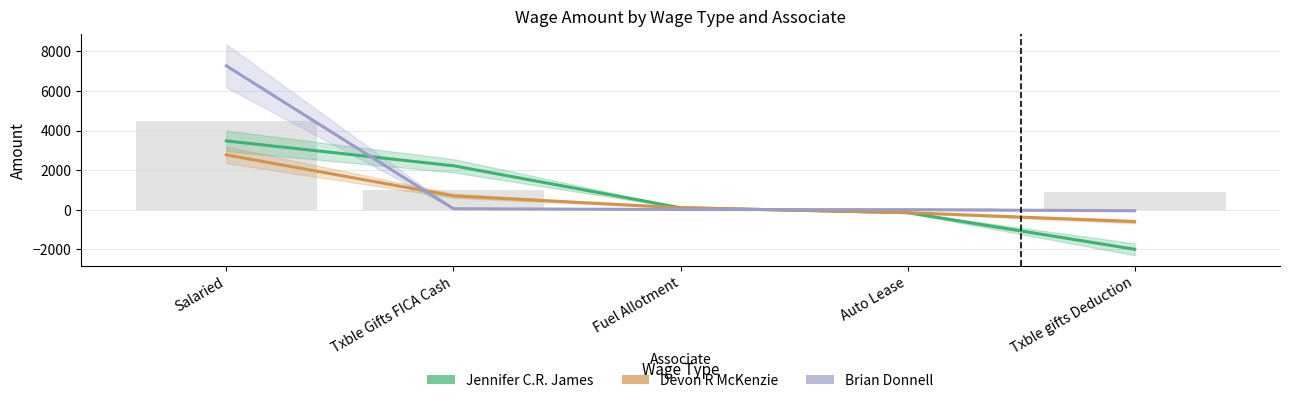

How many negative values does the Devon R McKenzie series have?

2